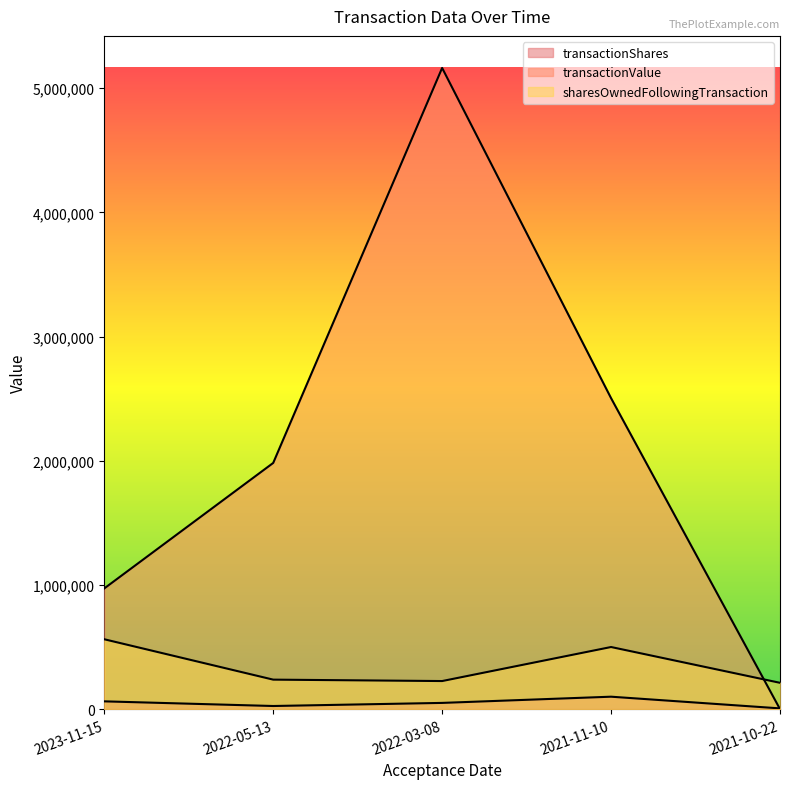

What is the value of the sharesOwnedFollowingTransaction point at the 5th from the left?

211788